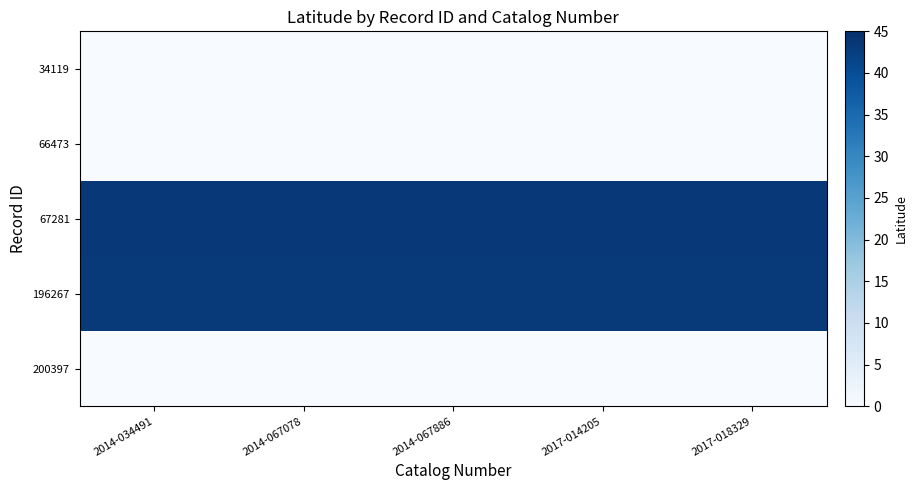

What is the spread (max minus min) of values at 2017-014205?

43.4